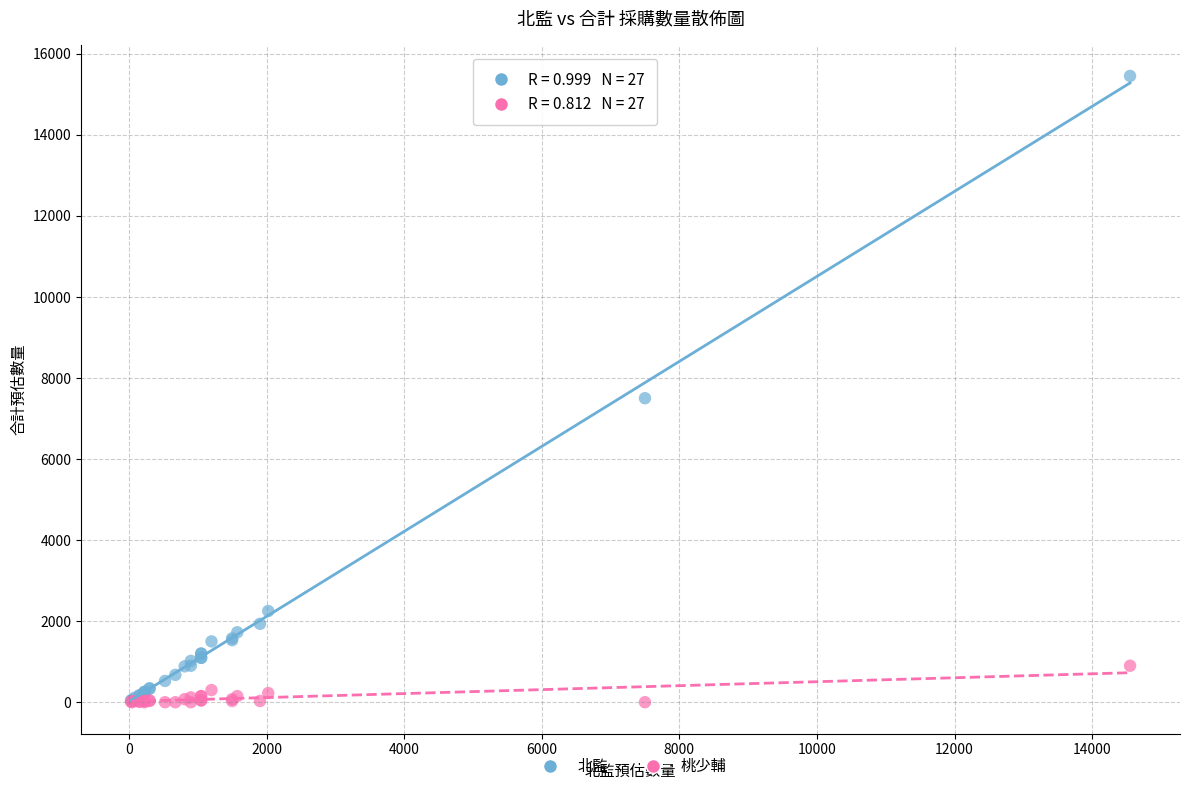

Across all series, what Y value is closest to 7725?

7500